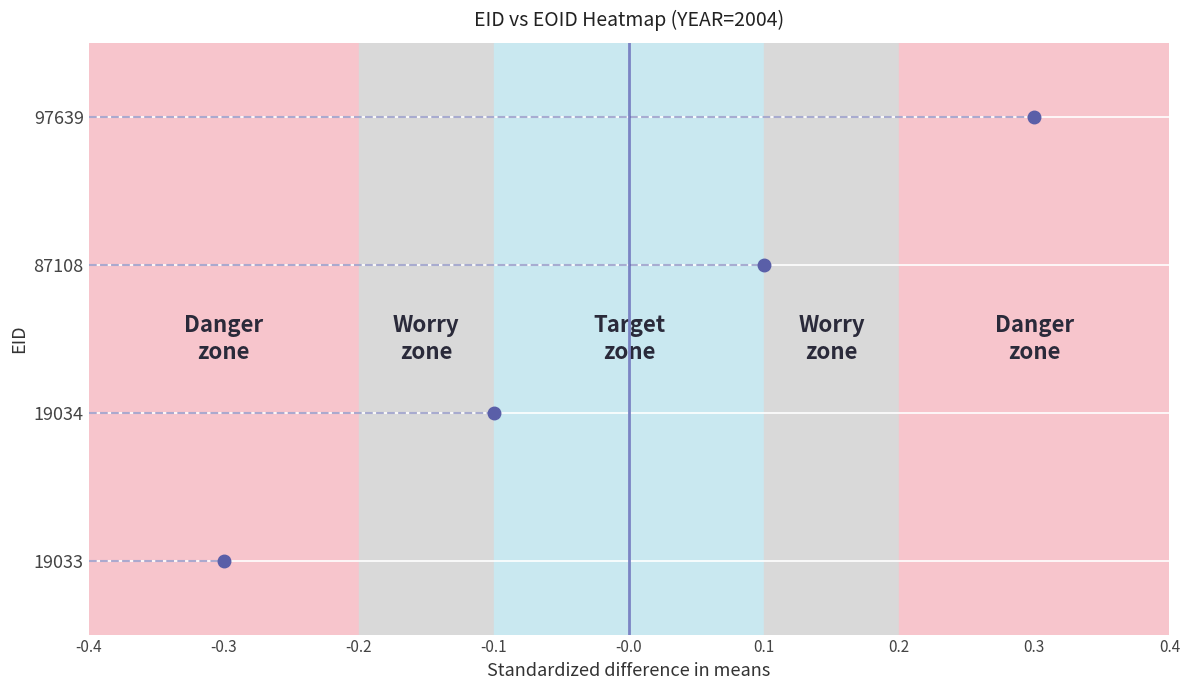

Is it true that the value at -0.0 is 1?

True